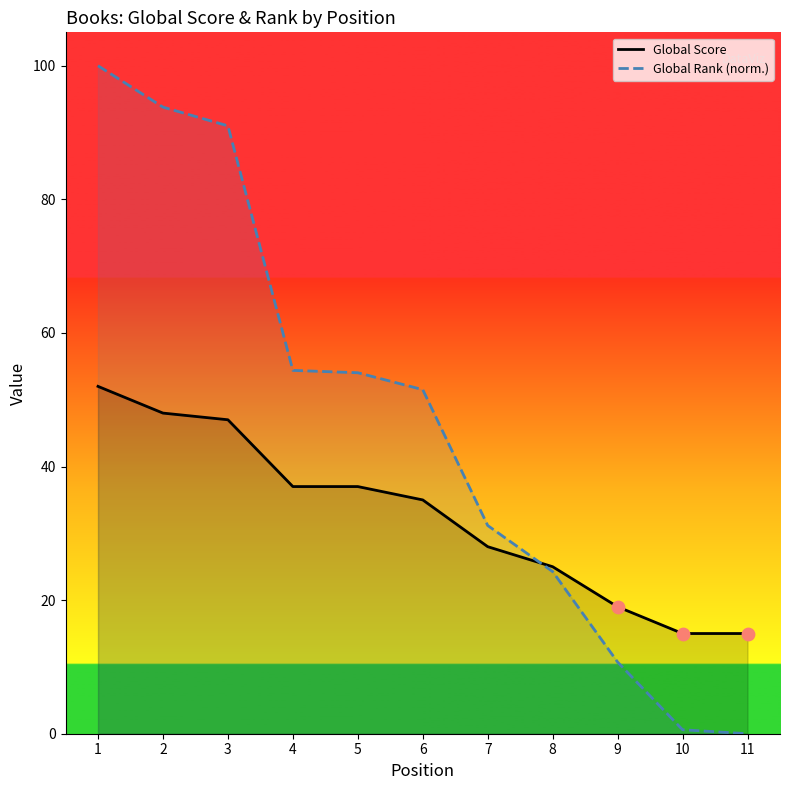

What are all the series names shown in the legend?

Global Score, Global Rank (norm.)